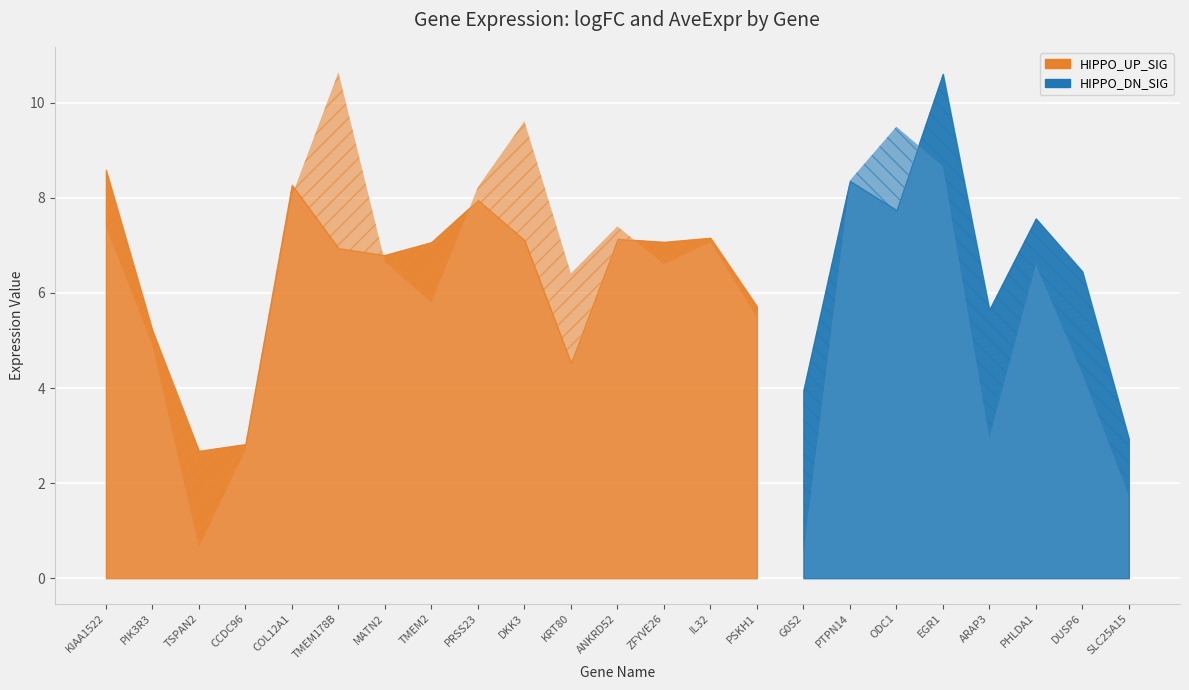

Is it true that AveExpr equals 3.4 at ARAP3?

False